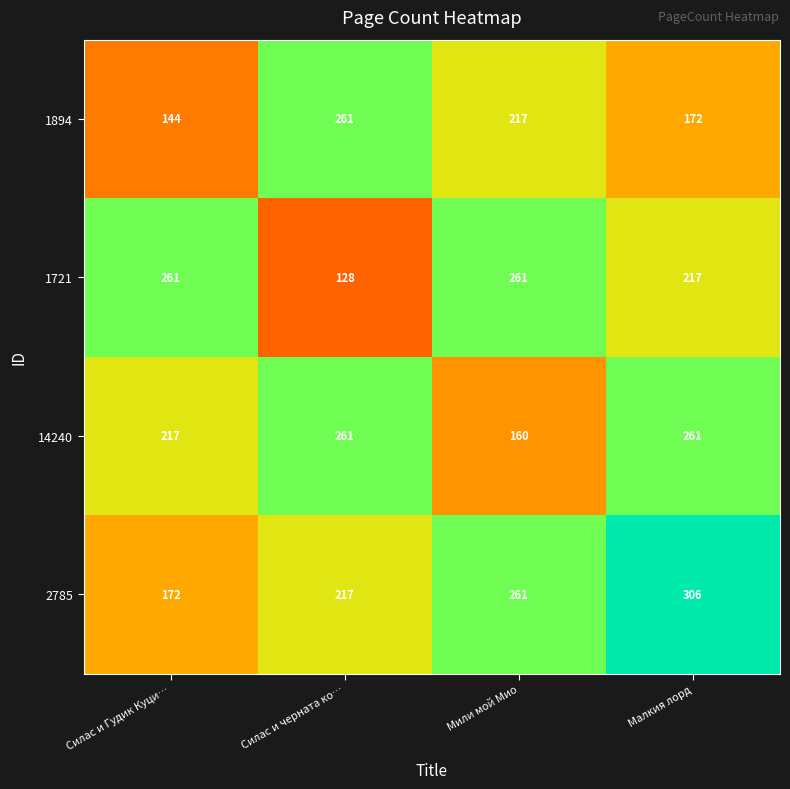

What is the maximum value for 1894?

261